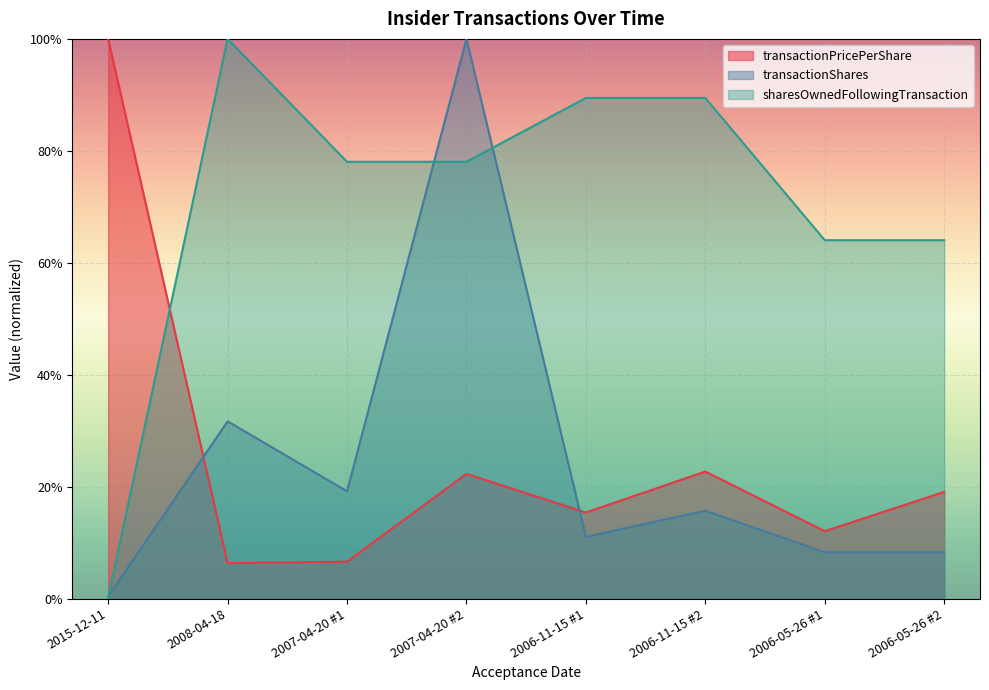

What are all the series names shown in the legend?

transactionPricePerShare, transactionShares, sharesOwnedFollowingTransaction